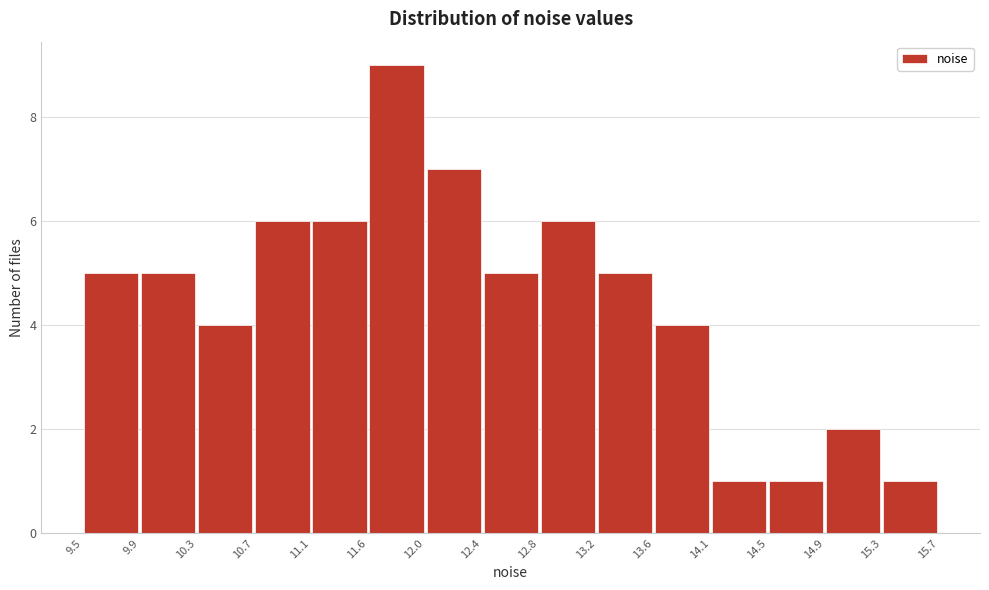

What is the height of the bar covering 9.9 to 10.3 on the x-axis? The values are not printed on the chart, so give them approximately, as read against the axis.

5